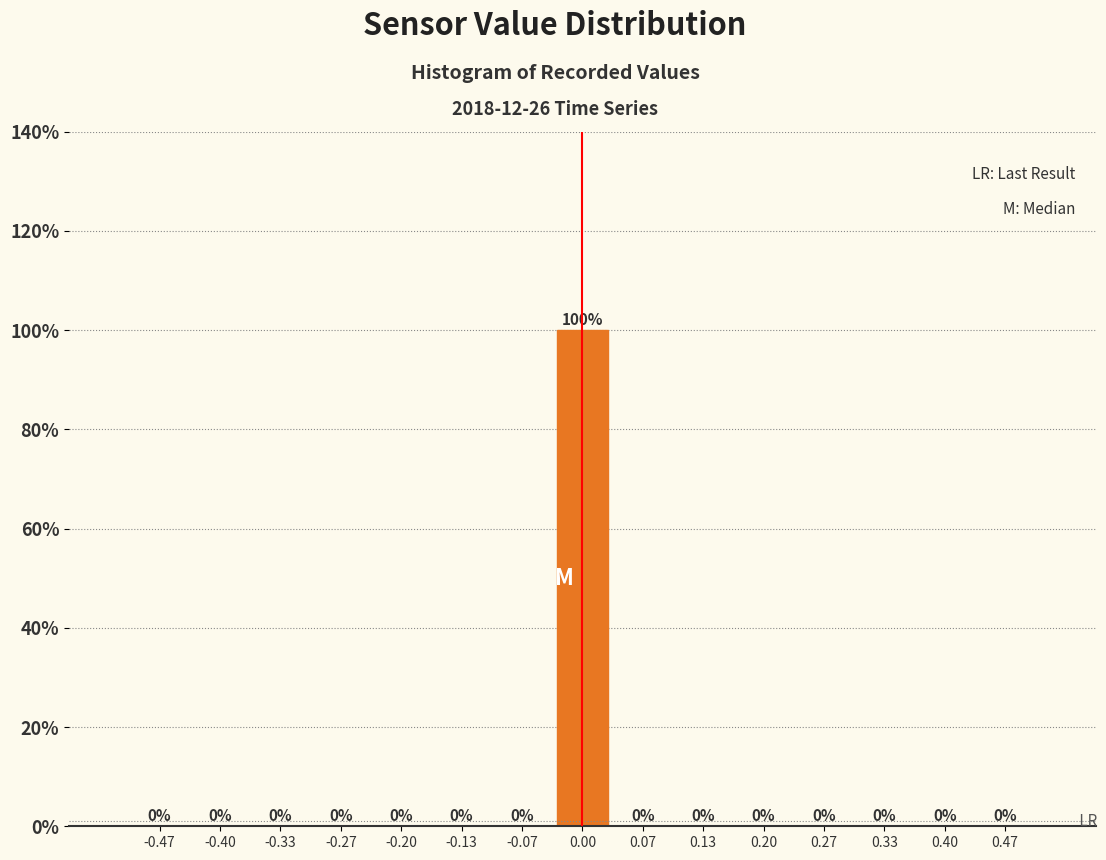

What is the height of the bar covering -0.03 to 0.03 on the x-axis? The bar edges are not printed on the chart, so give them approximately, as read against the axis.

100